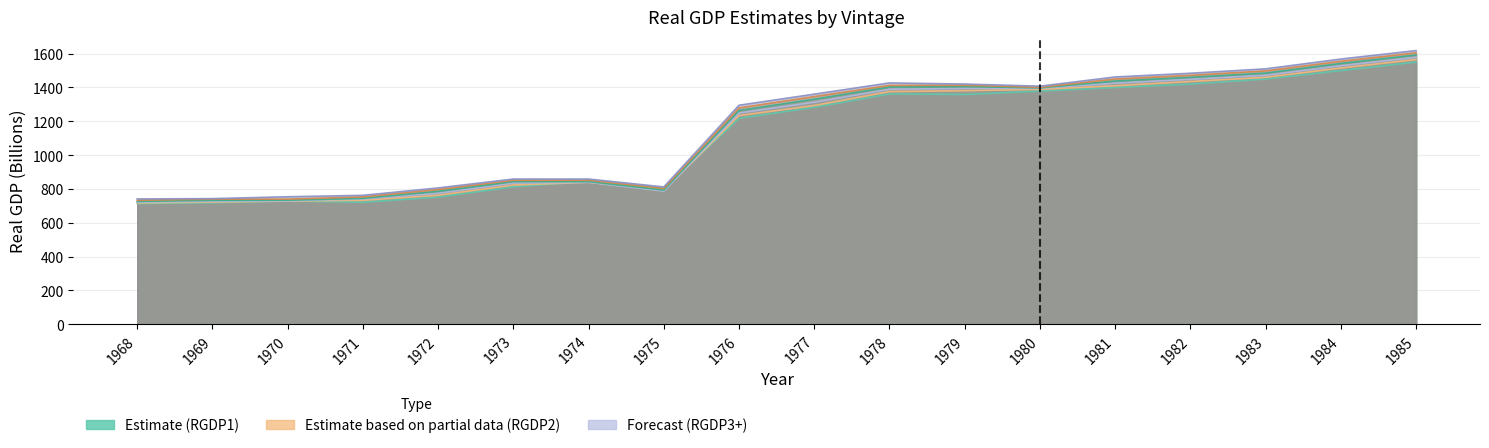

What is the difference between the maximum and minimum values in the RGDP4 series?

865.9